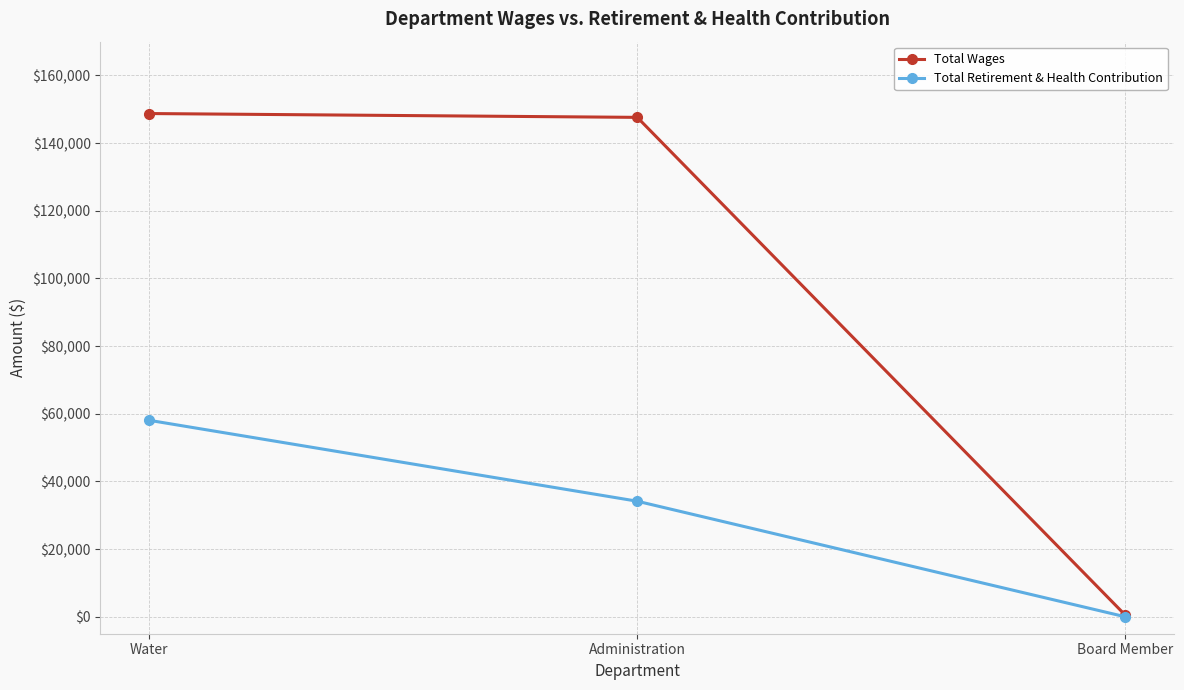

The Total Retirement & Health Contribution series shows 52771 at Administration. True or false?

False